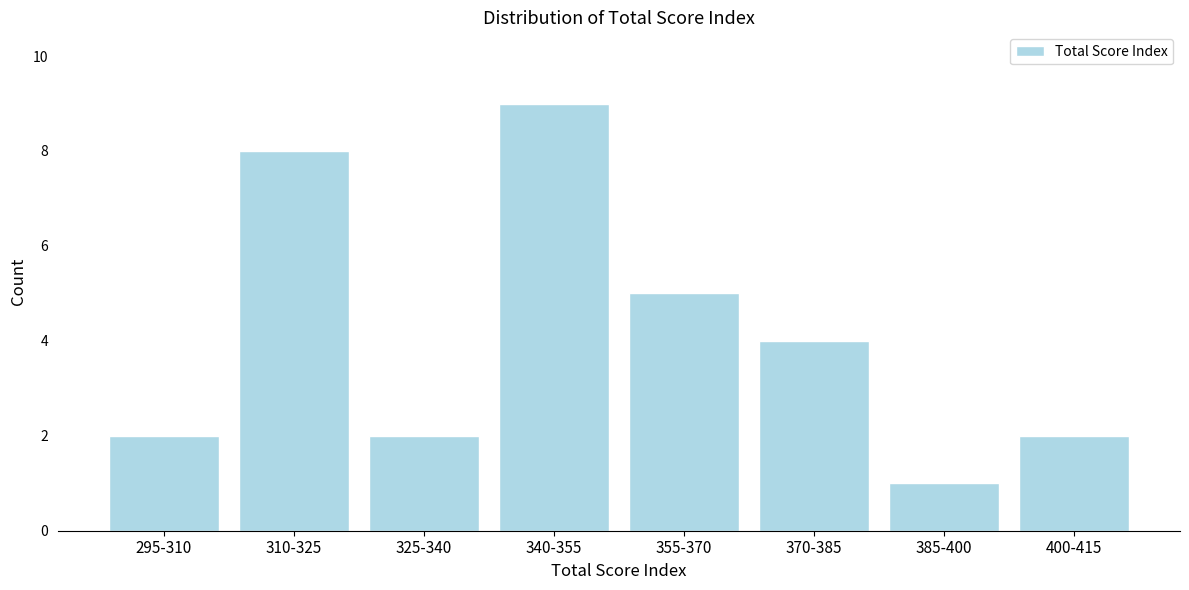

Reading left to right, transcribe all the data shown in this chart.

295-310=2	310-325=8	325-340=2	340-355=9	355-370=5	370-385=4	385-400=1	400-415=2